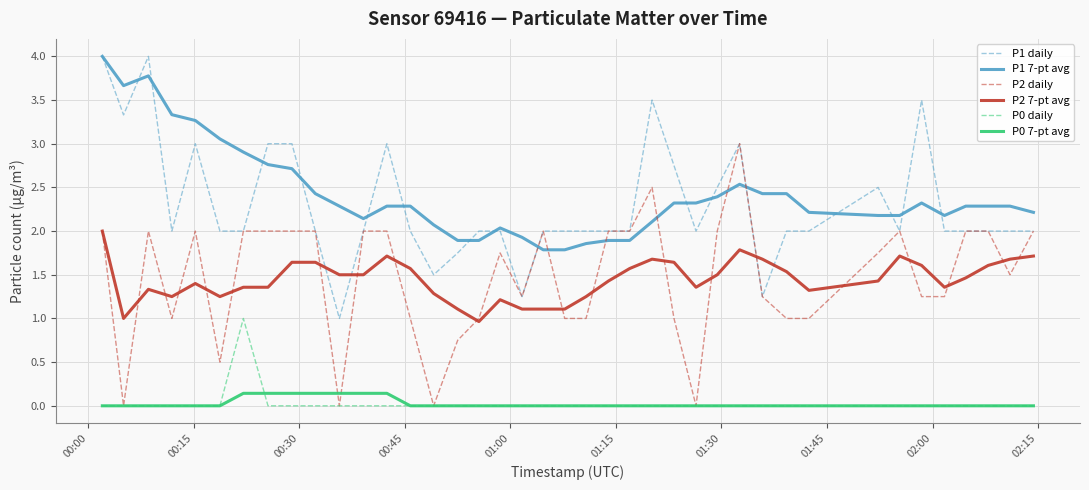

What are all the series names shown in the legend?

P1 daily, P1 7-pt avg, P2 daily, P2 7-pt avg, P0 daily, P0 7-pt avg